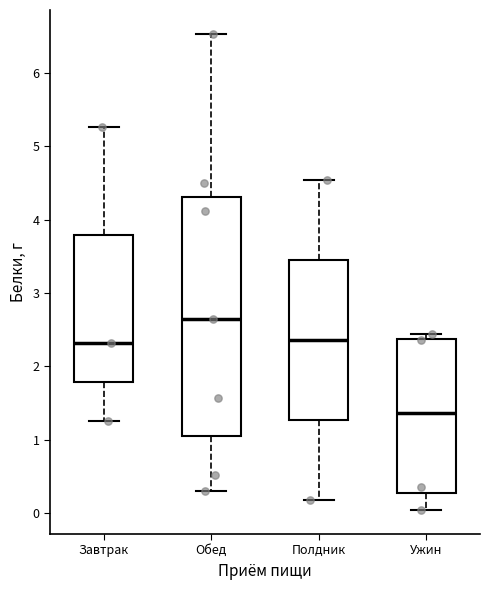

Which box is the tallest, from its lower edge to its upper edge?

Обед